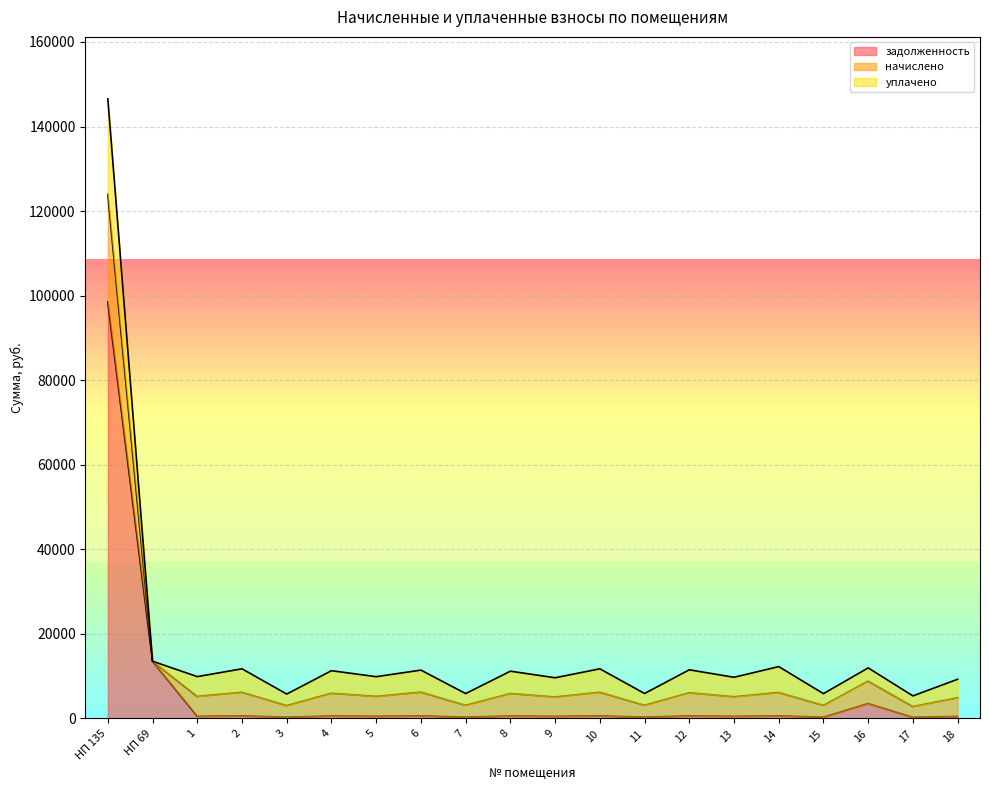

What is the sum of the уплачено values at 14 and 1?

10802.6